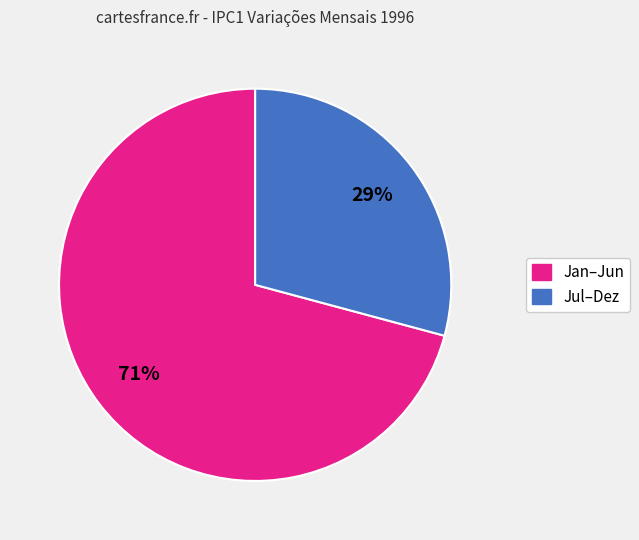

To the nearest percent, what is the average slice percentage?

50%